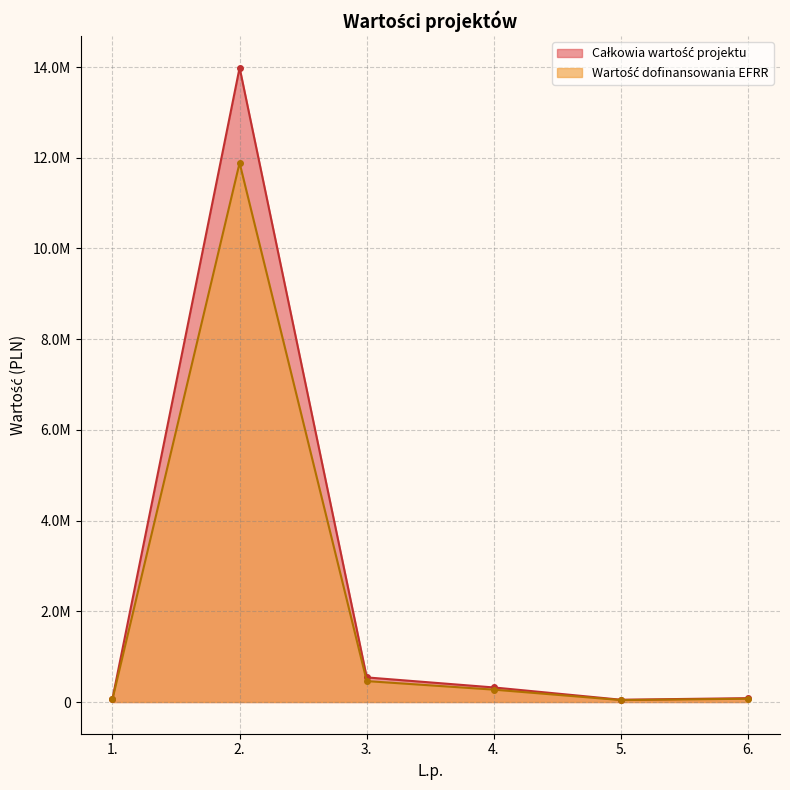

At how many categories does at least one series exceed 1937373?

1